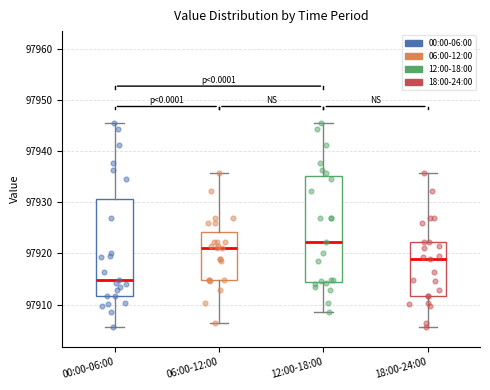

Reading left to right, read every box against the y-axis: the position of its median line, the range the box covers, and the ends of its whiskers. The values are not printed on the chart, so give them approximately, as read against the axis.

00:00-06:00: median 97915, box 97912 to 97931, whiskers 97906 to 97946
06:00-12:00: median 97921, box 97915 to 97924, whiskers 97906 to 97936
12:00-18:00: median 97922, box 97914 to 97935, whiskers 97909 to 97946
18:00-24:00: median 97919, box 97912 to 97922, whiskers 97906 to 97936